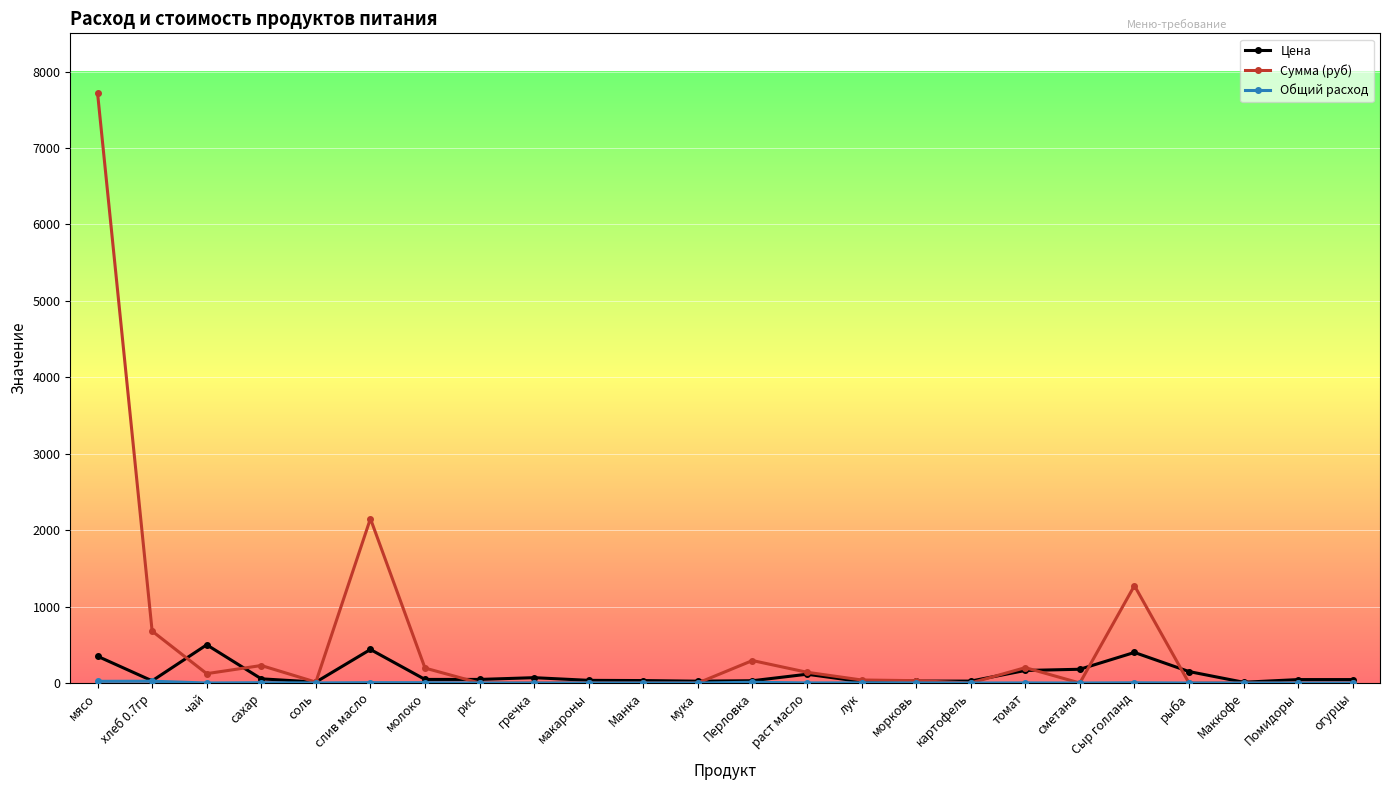

What is the spread (max minus min) of values at макароны?

35.0